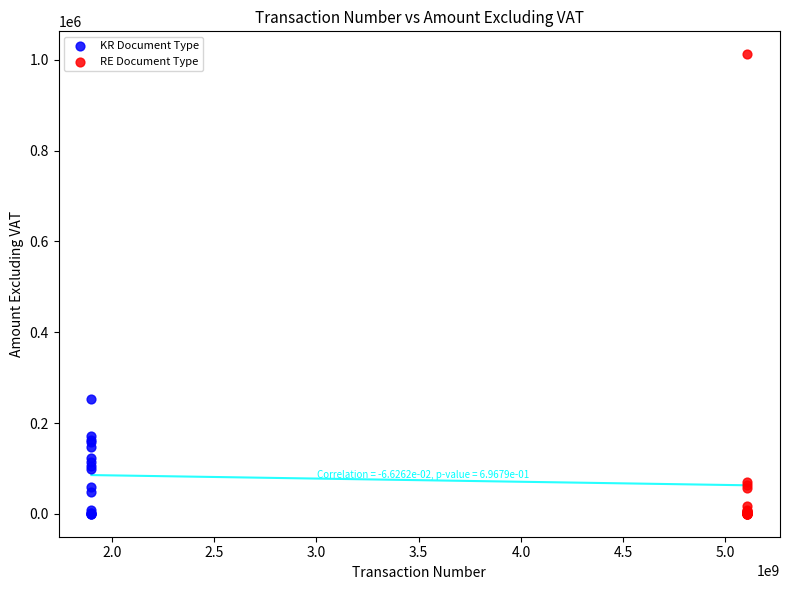

Which series reaches the maximum Y coordinate?

RE Document Type